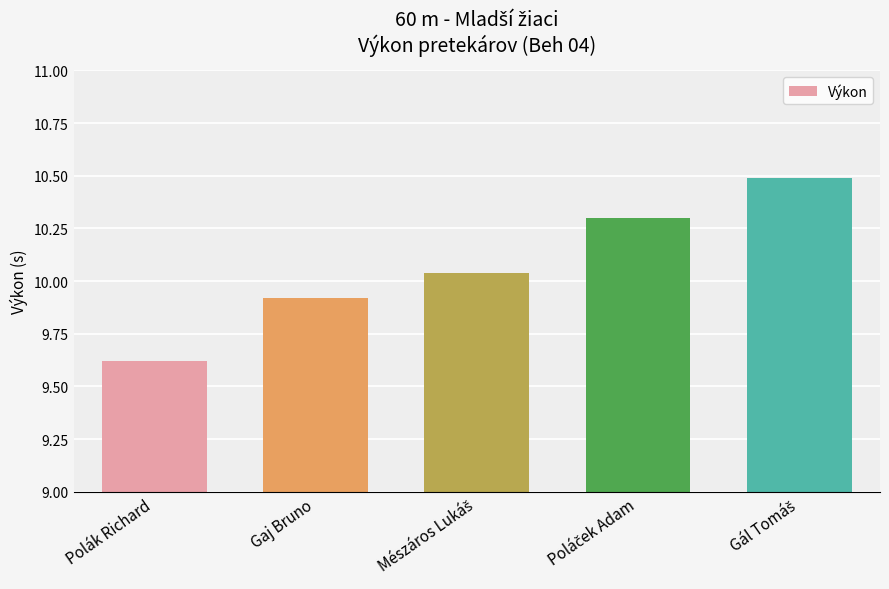

Approximately how many times larger is the value at Gaj Bruno compared to Polák Richard?

1.0